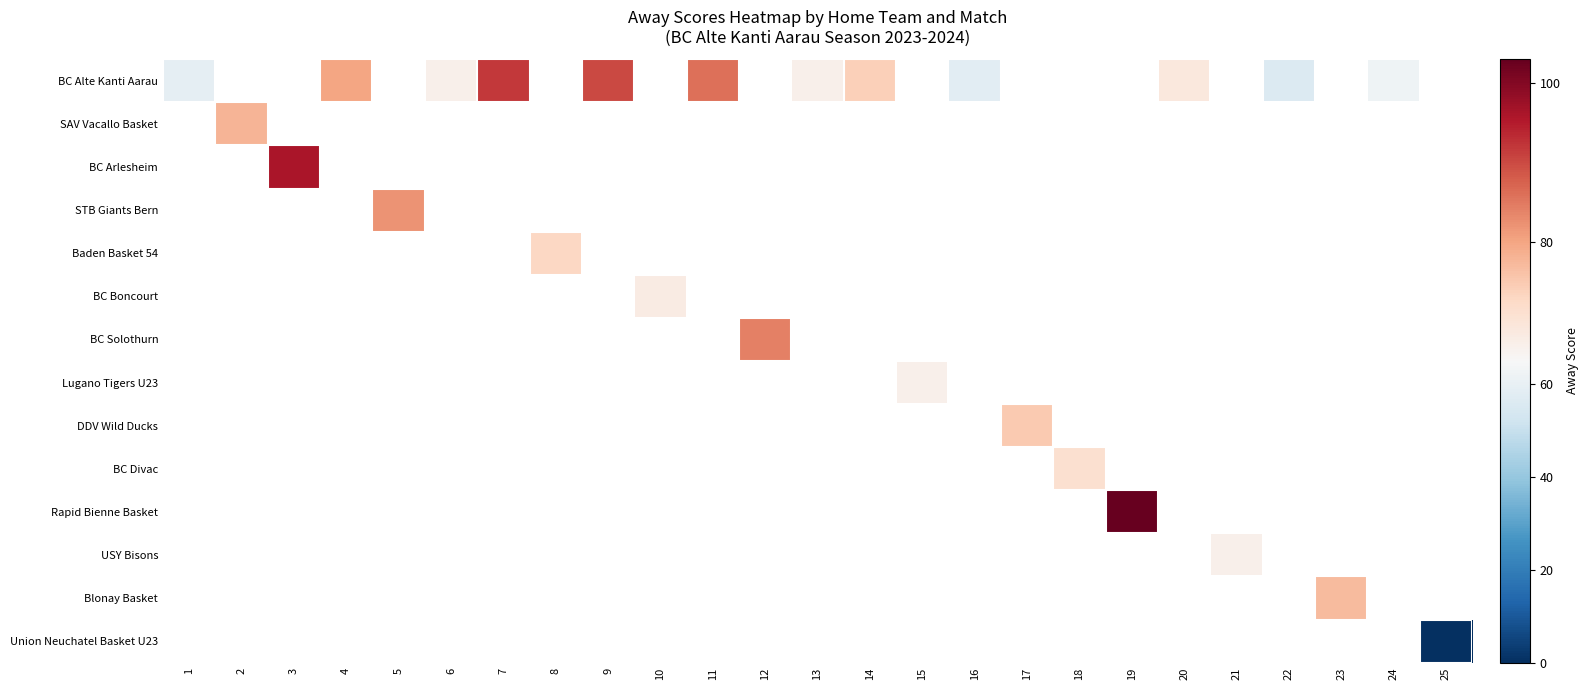

Which has a higher value, 4 or 16?

4